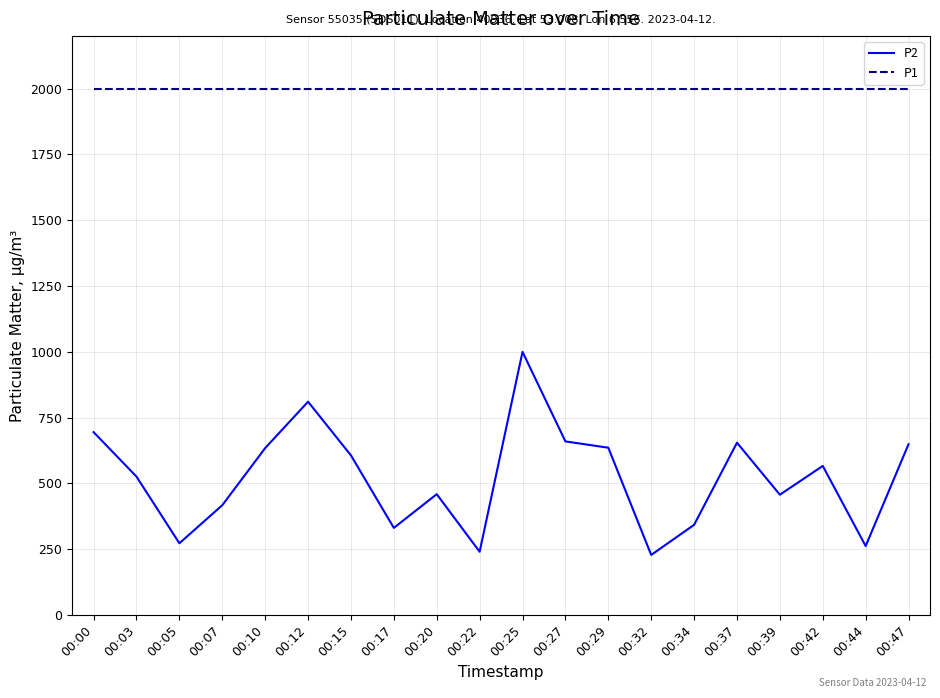

Which series has the largest range (max minus min)?

P2